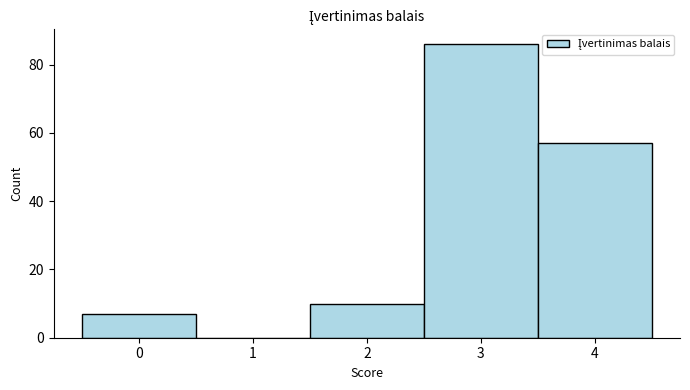

Which range on the x-axis has the tallest bar?

2.5 to 3.5